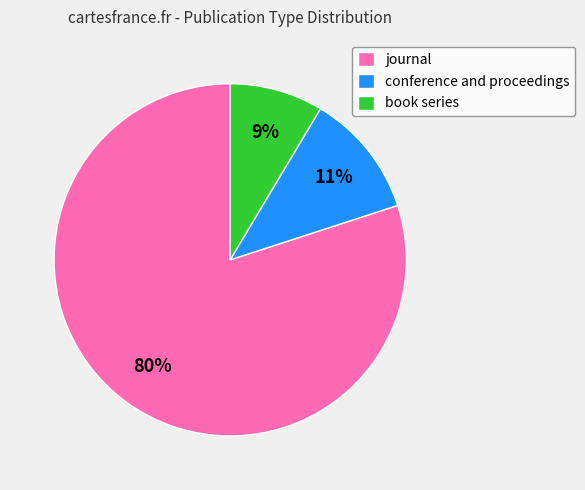

Which category has the smallest portion of the pie?

book series